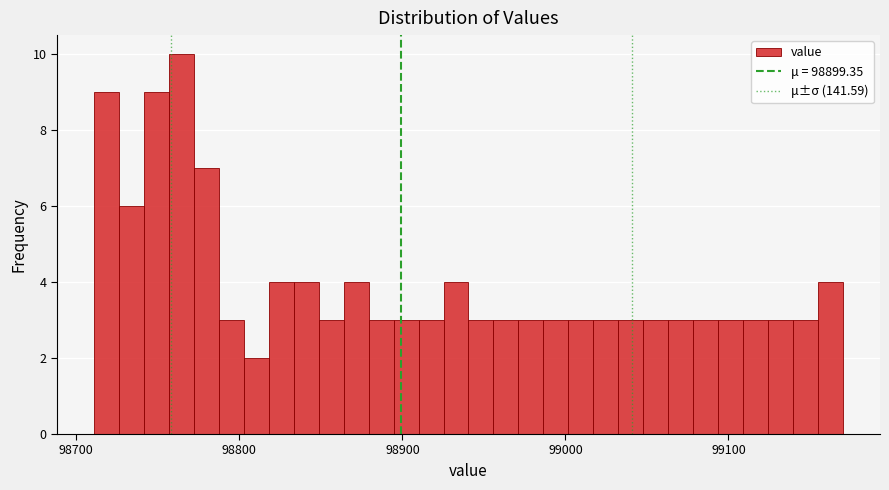

Around what value on the x-axis is the tallest bar? Give the approximate position of its centre, as read against the axis.

98760